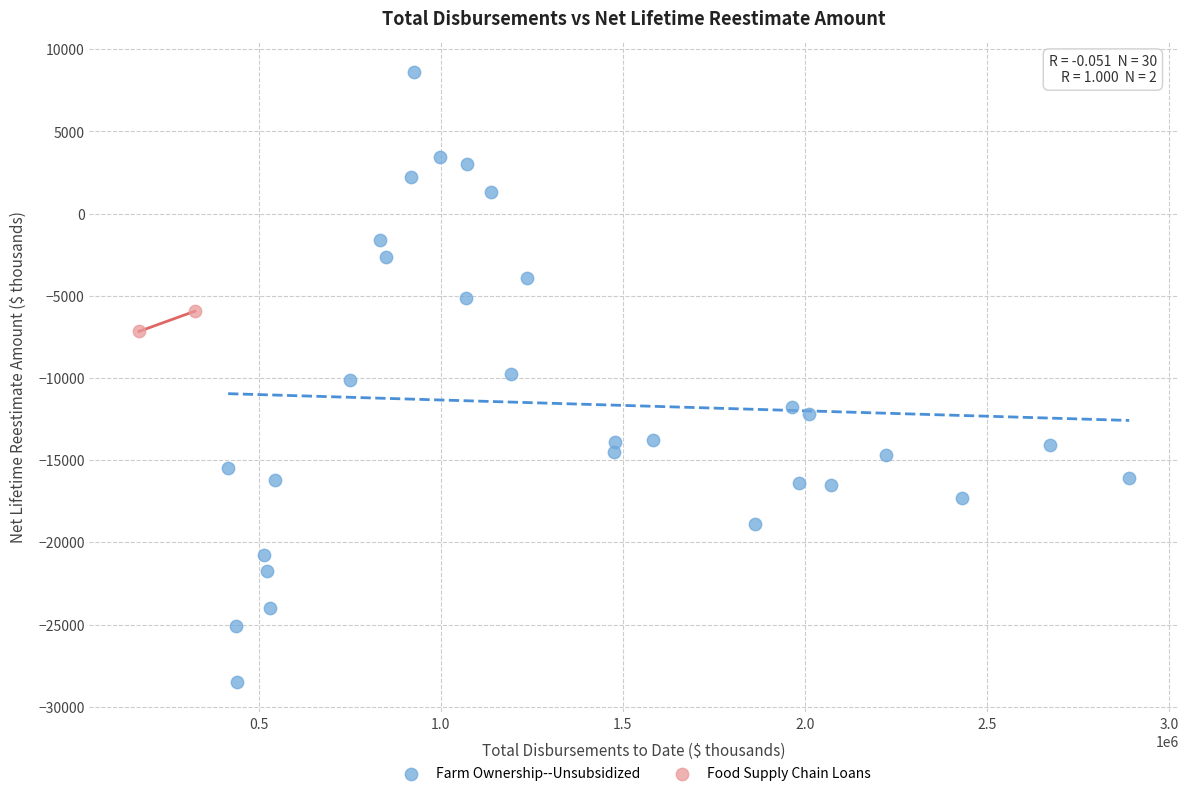

What are all the series names shown in the legend?

Farm Ownership--Unsubsidized, Food Supply Chain Loans